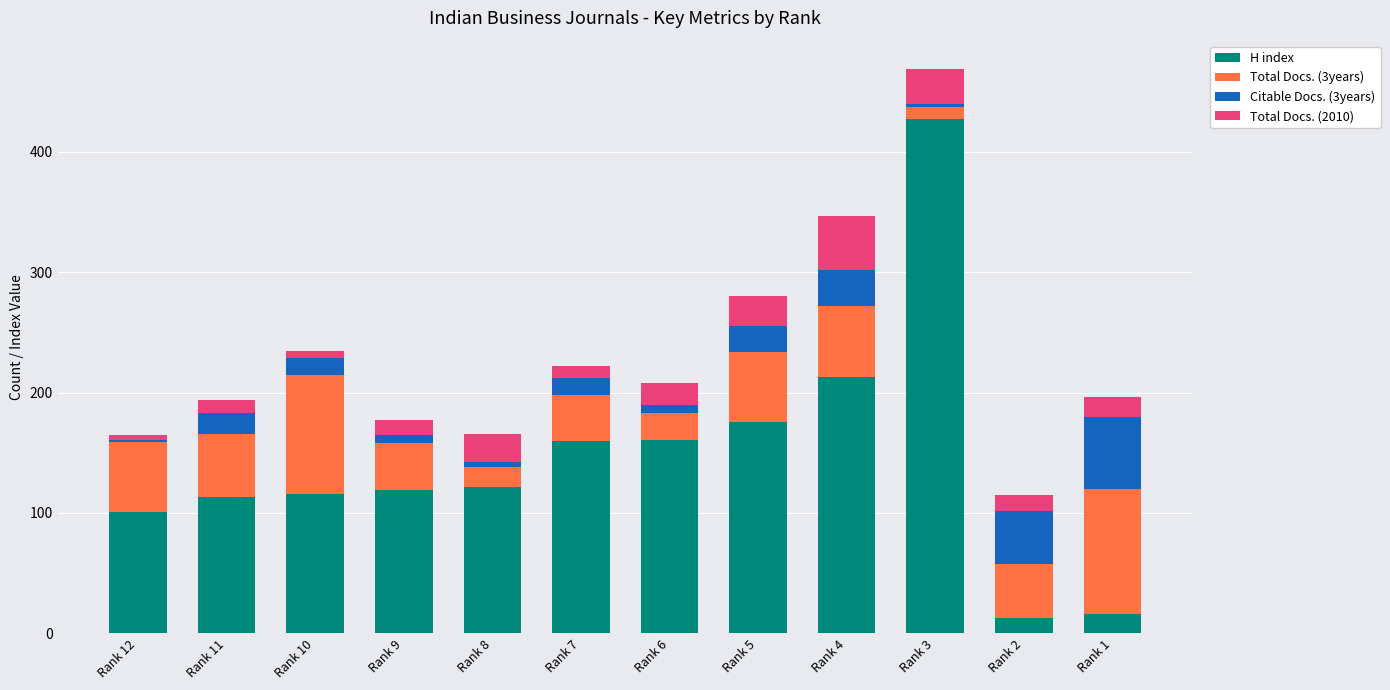

What is the difference between the second highest and second lowest values in the H index series?

197